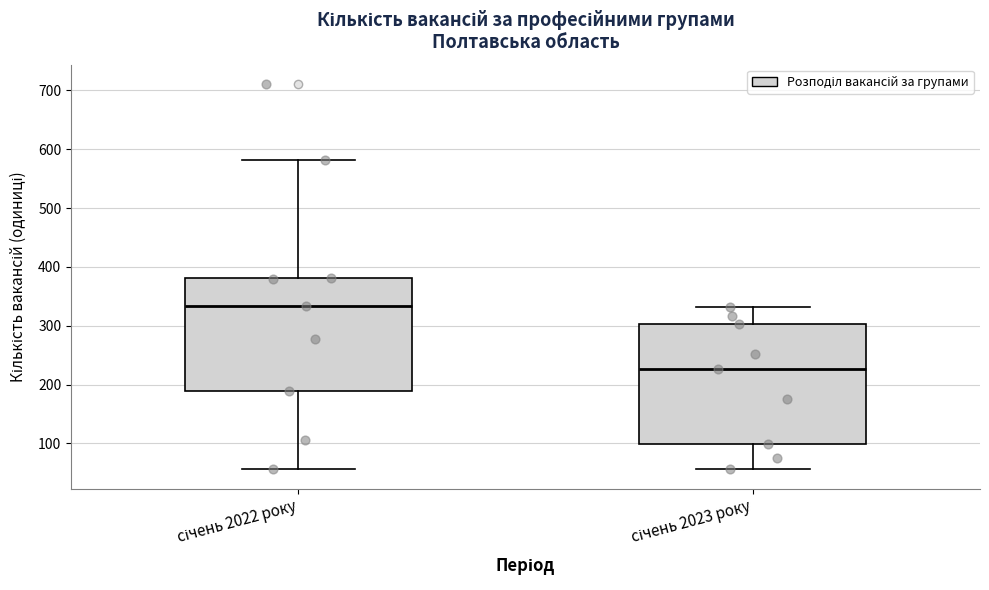

Reading left to right, read every box against the y-axis: the position of its median line, the range the box covers, and the ends of its whiskers. The values are not printed on the chart, so give them approximately, as read against the axis.

січень 2022 року: median 330, box 190 to 380, whiskers 60 to 580
січень 2023 року: median 230, box 100 to 300, whiskers 60 to 330